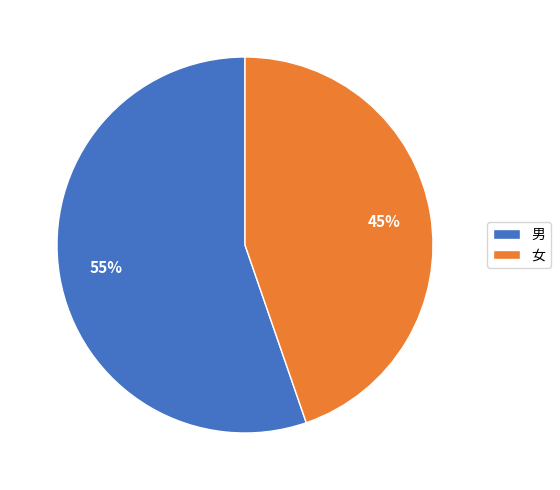

What is the ratio of the value at 女 to the value at 男?

0.8